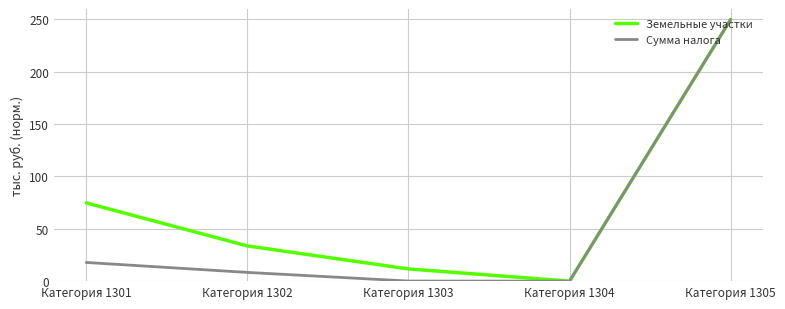

Rank the series at Категория 1303 from lowest to highest value.

Сумма налога, Земельные участки